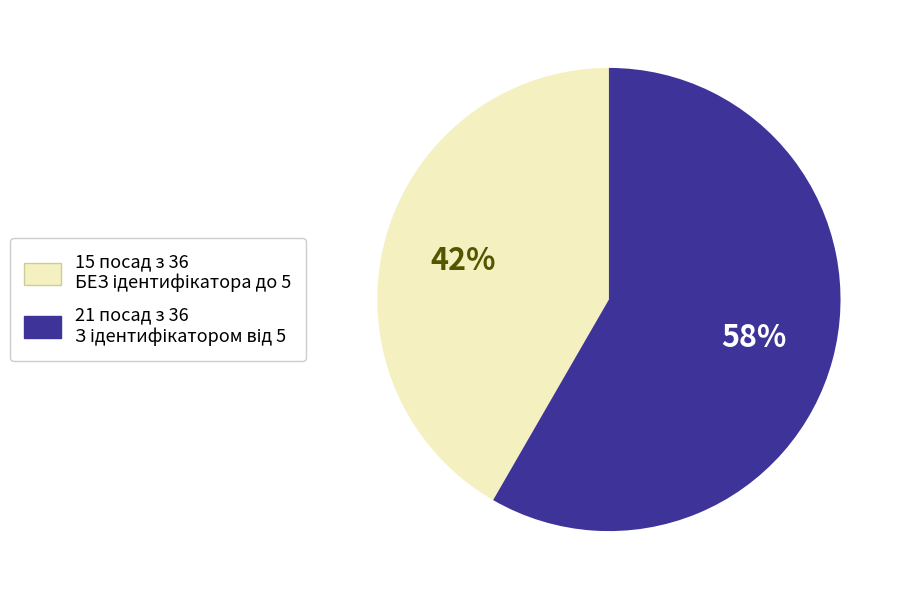

To the nearest percent, what is the average slice percentage?

50%